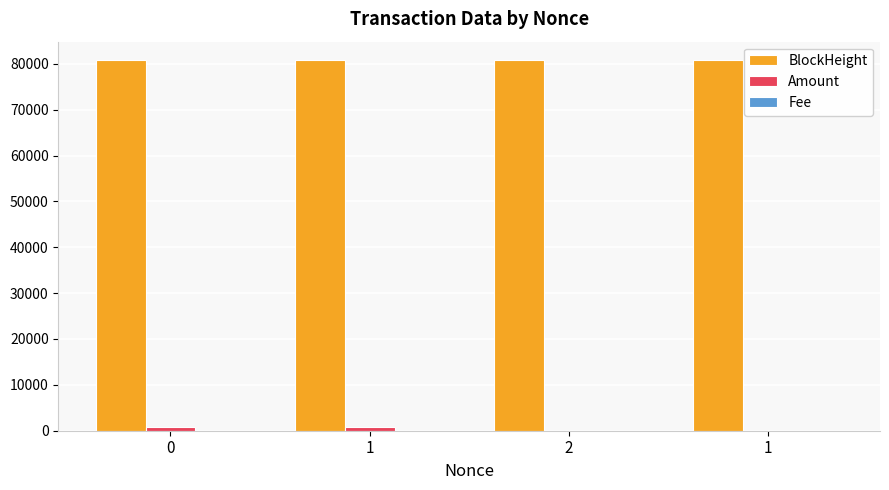

Rank the series by their maximum value, from lowest to highest.

Fee, Amount, BlockHeight